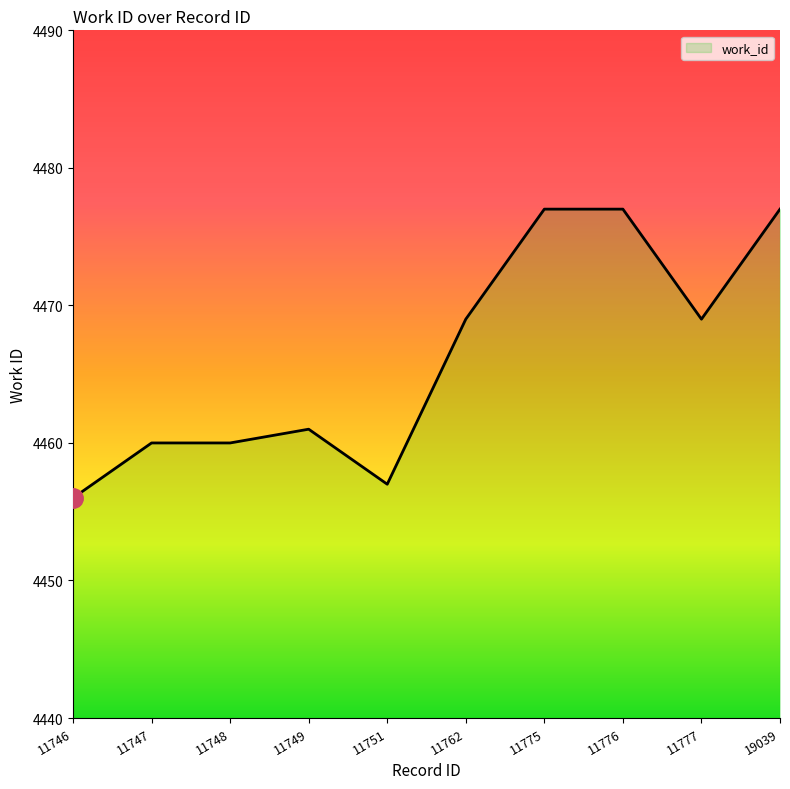

Approximately how many times larger is the value at 11747 compared to 11746?

1.0